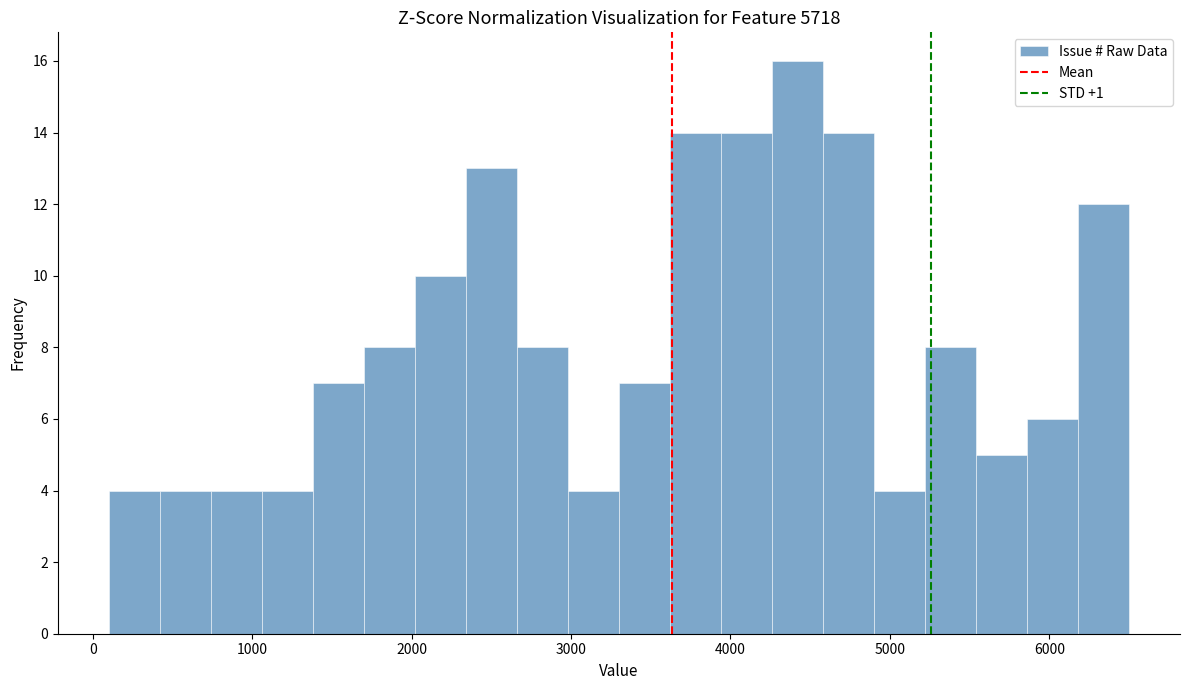

Read against the x-axis, roughly where is the centre of the tallest bar?

4400